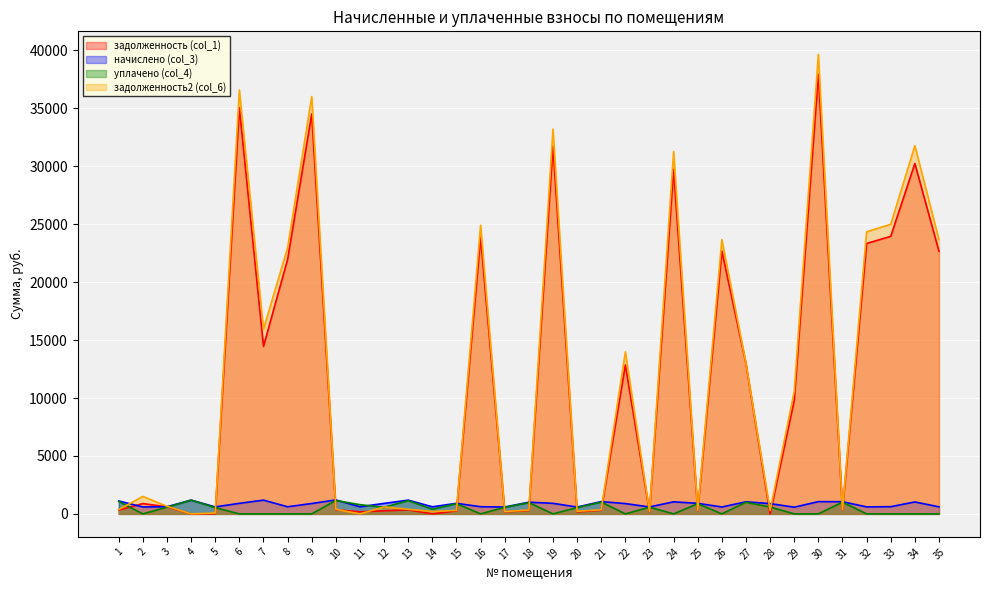

At which label does уплачено (col_4) first exceed 541?

1